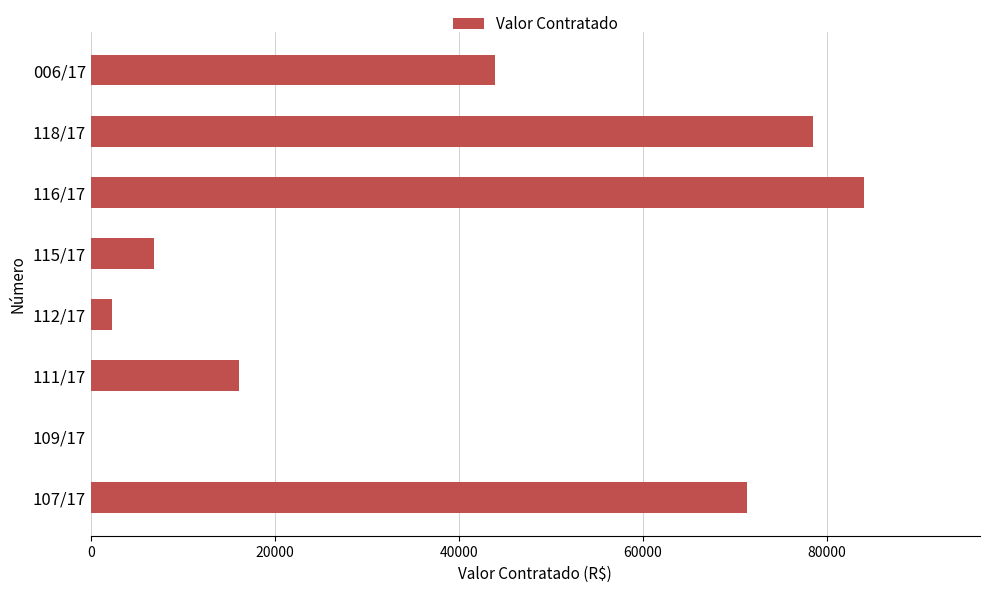

Are the bars horizontal?

Yes